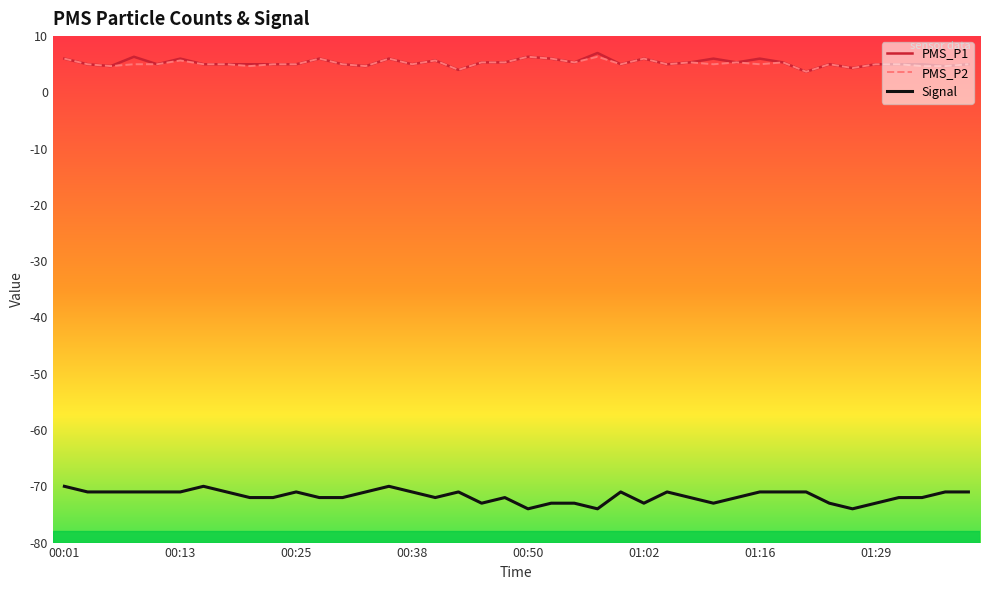

What is the greatest value displayed?

7.0